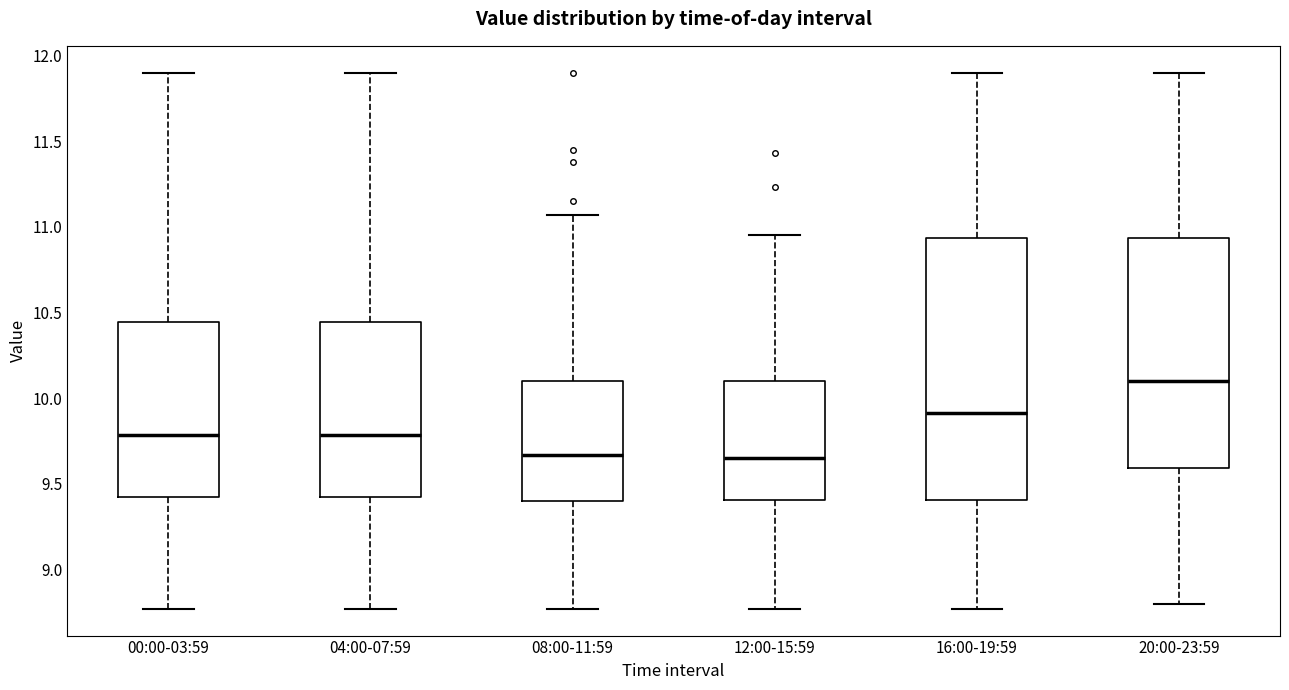

Which box is the tallest, from its lower edge to its upper edge?

16:00-19:59